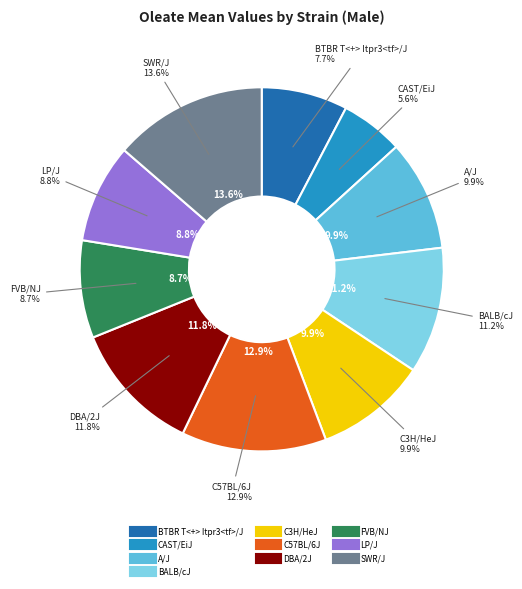

Which slice is the smallest?

CAST/EiJ